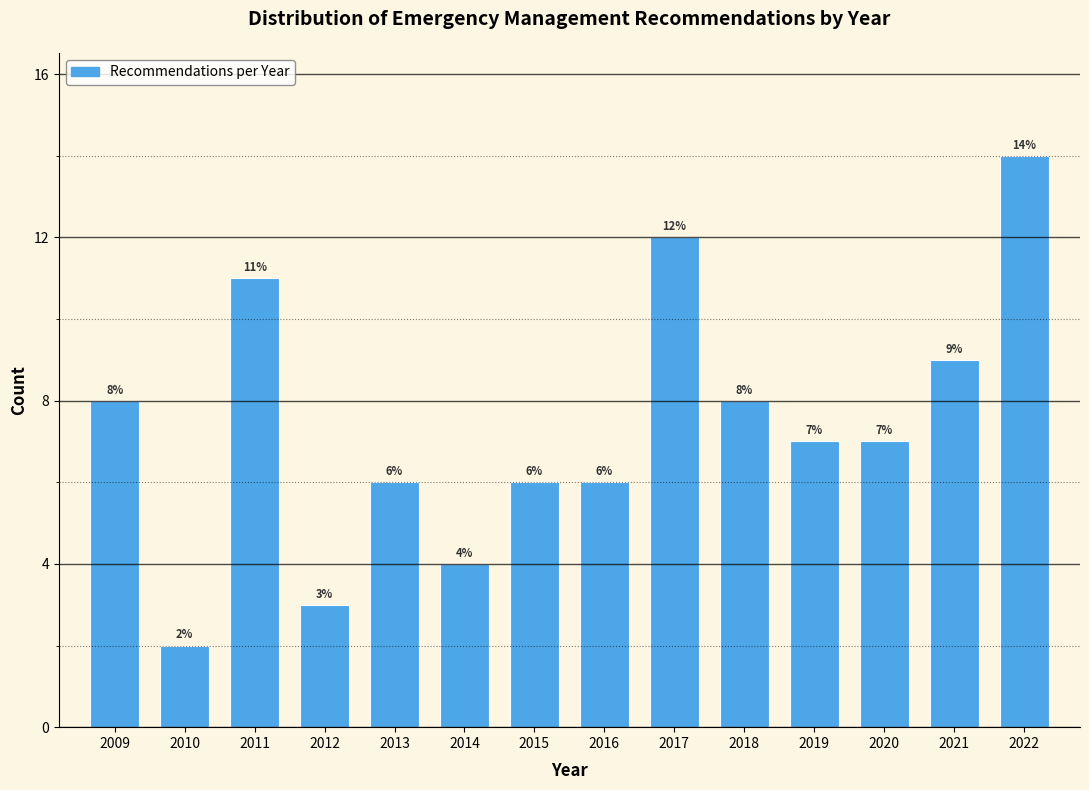

Reading left to right, what are all the values shown in this chart?

8	2	11	3	6	4	6	6	12	8	7	7	9	14